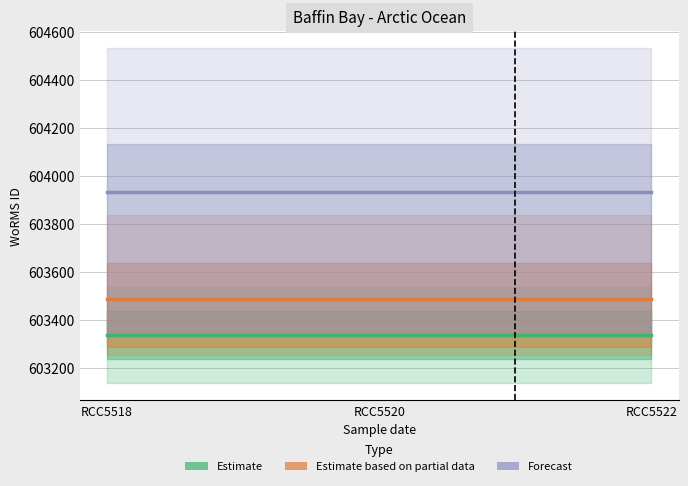

Between RCC5520 and RCC5522, which series saw the biggest shift?

Estimate